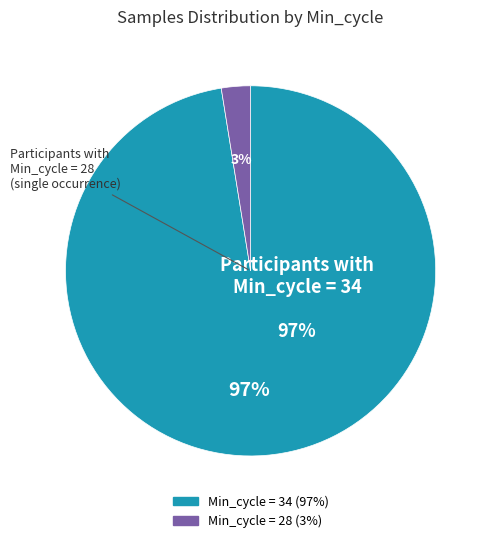

Combined, do 27 and Min_cycle = 28 (Samples sum) account for over 50%?

No